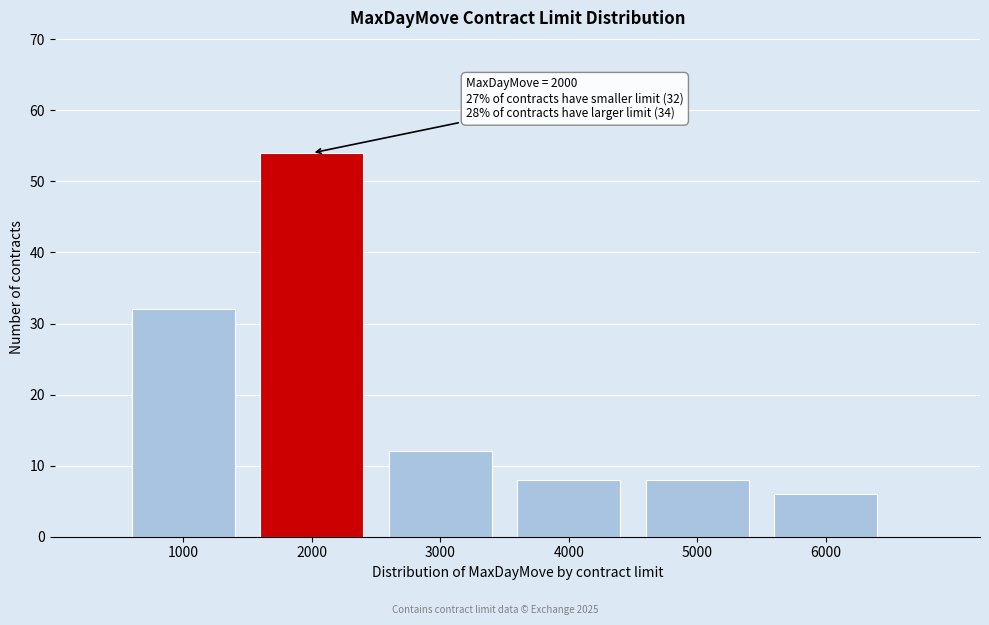

Reading left to right, list all the values displayed in this chart.

32	54	12	8	8	6